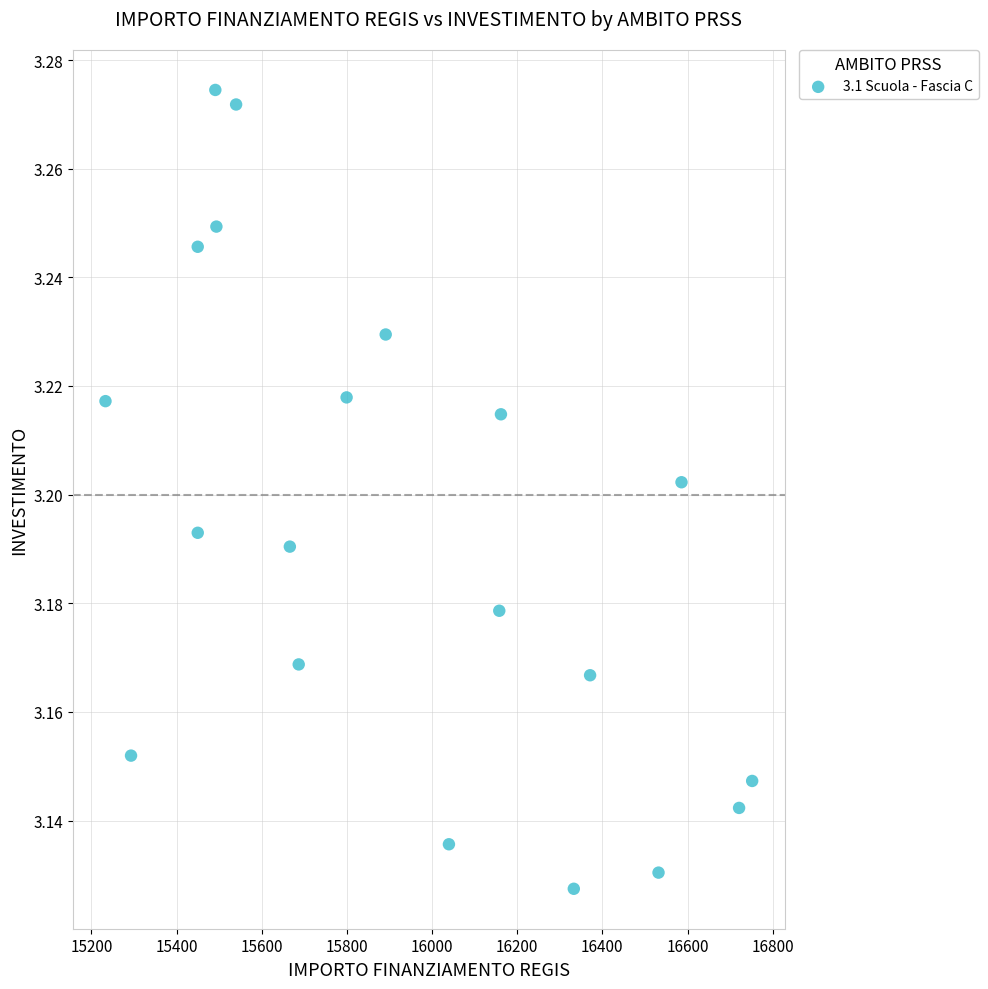

What is the range of X values (max minus min)?

1518.9